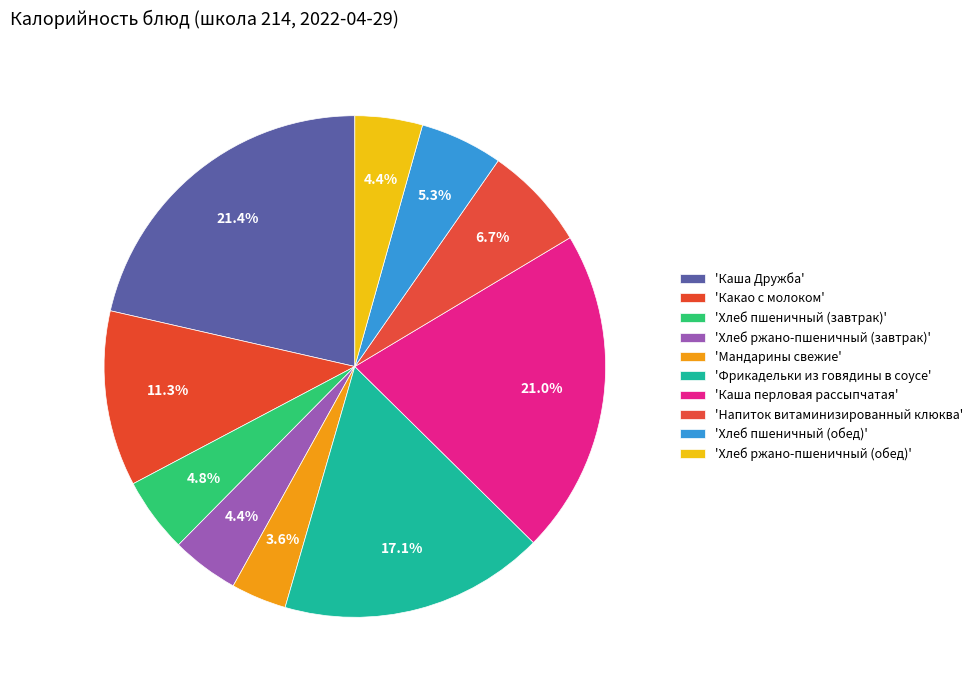

How many segments does this pie chart have?

10